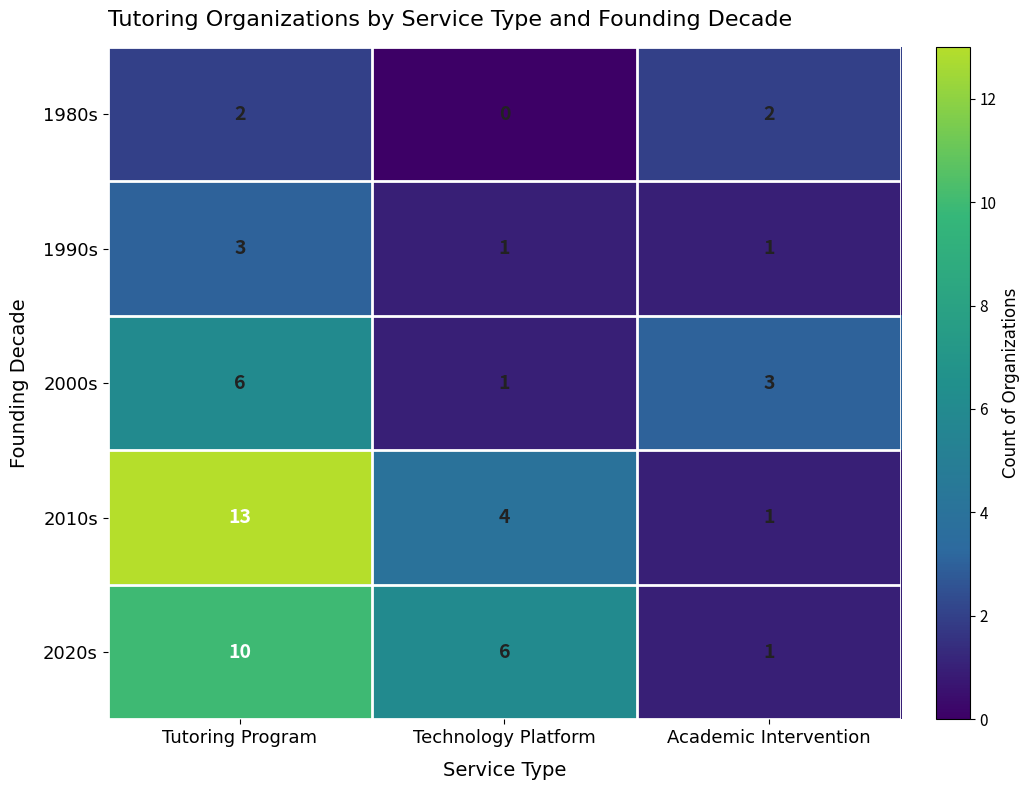

List the series in order of their peak value, highest first.

2010s, 2020s, 2000s, 1990s, 1980s